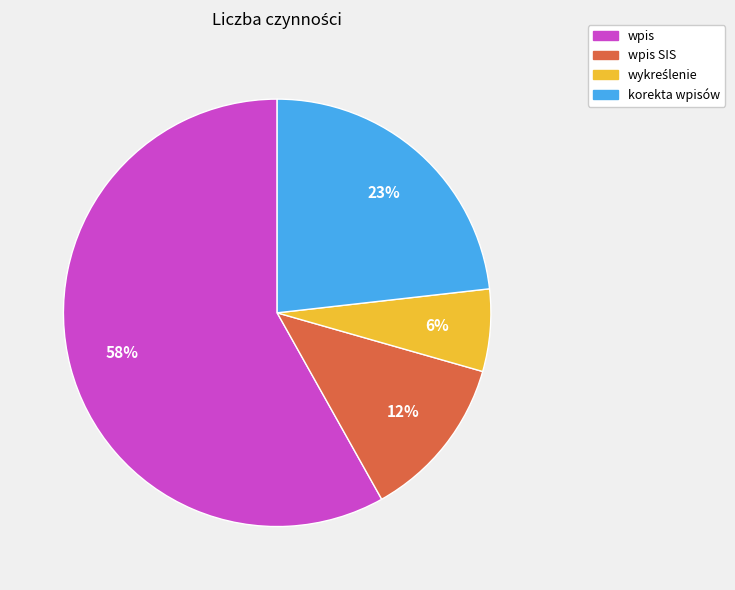

Is there a majority slice in this chart?

Yes